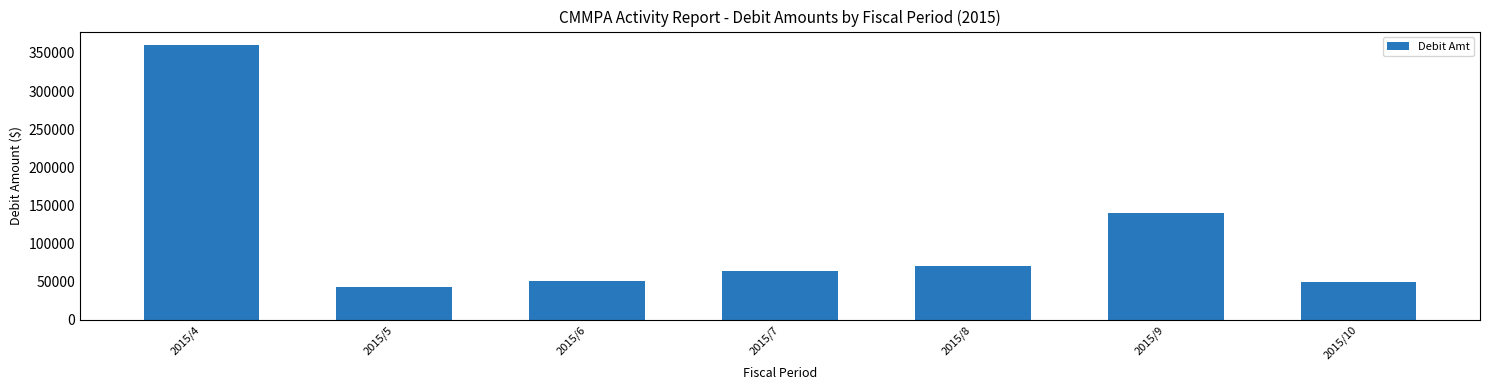

What is the difference between the second highest and second lowest values?

91167.9